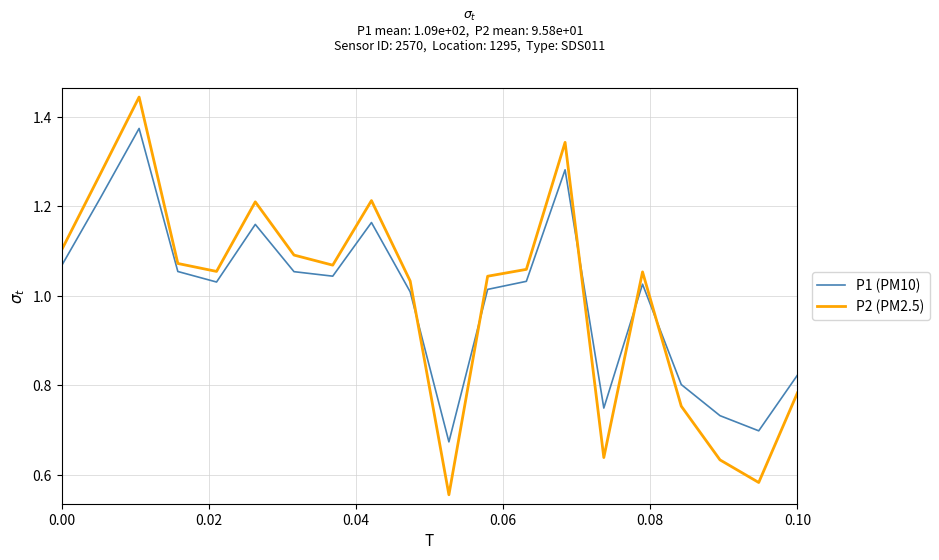

Count the number of categories in the chart.

20